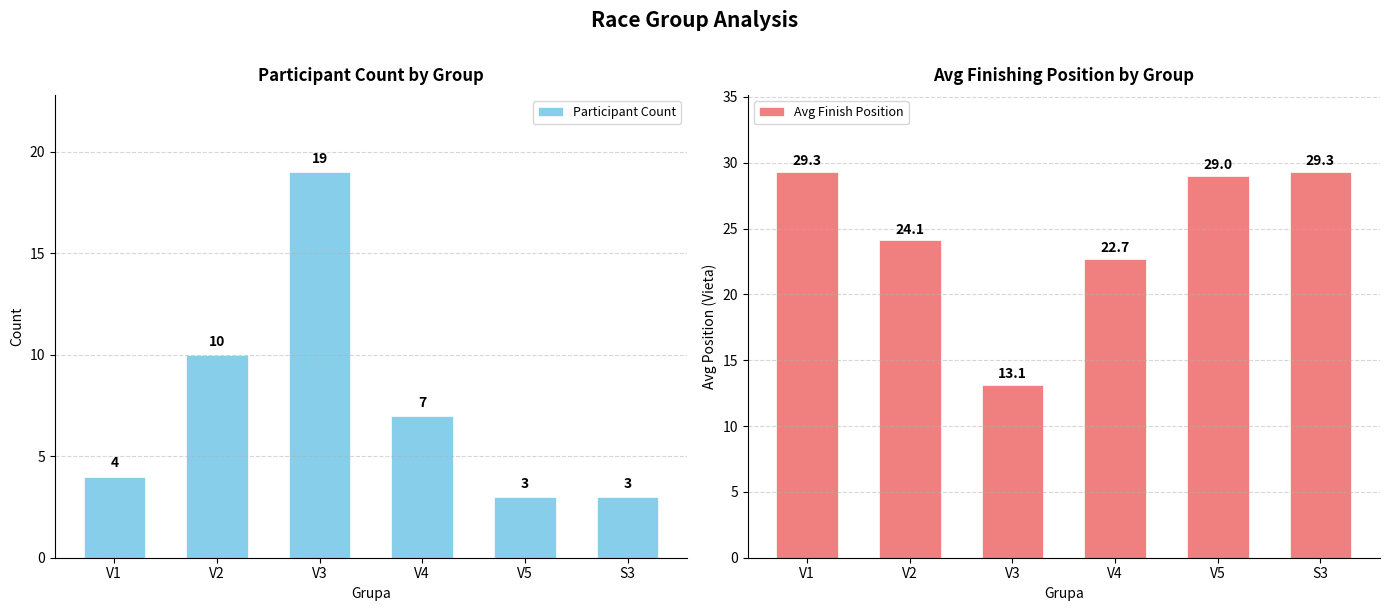

Which category has the lowest value in the Participant Count series?

V5